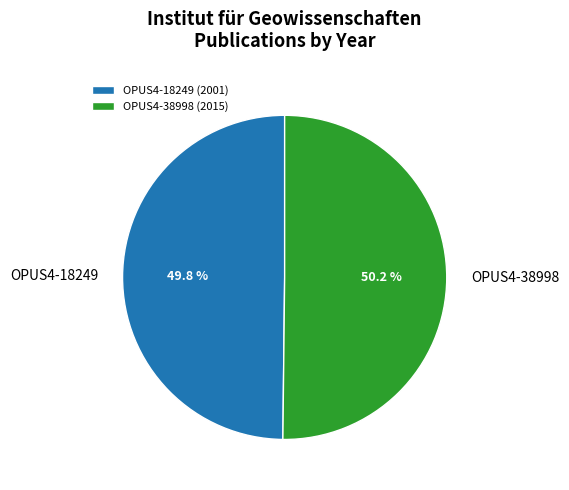

What percentage is the OPUS4-18249 slice, to the nearest percent?

50%